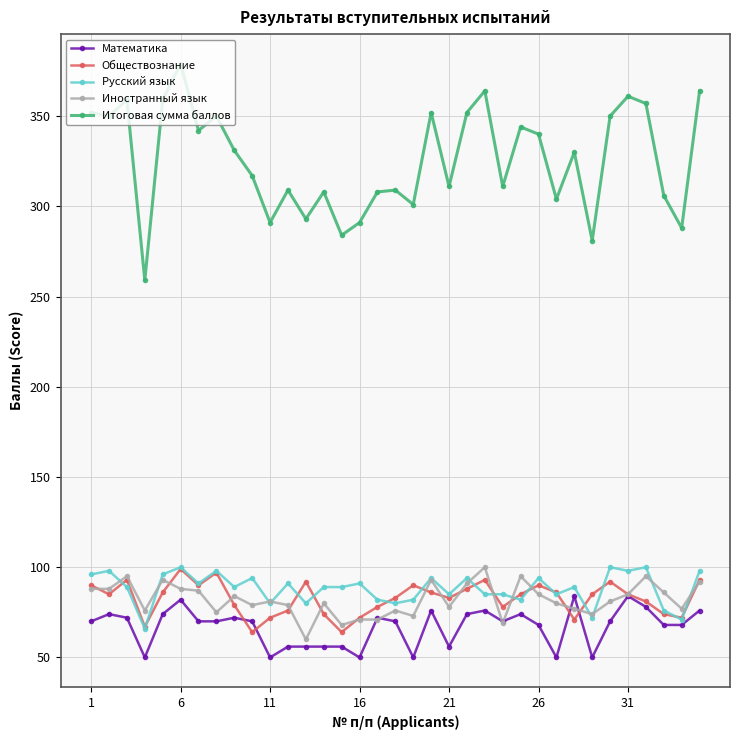

True or false: Итоговая сумма баллов has more than 1 interior local peaks.

True